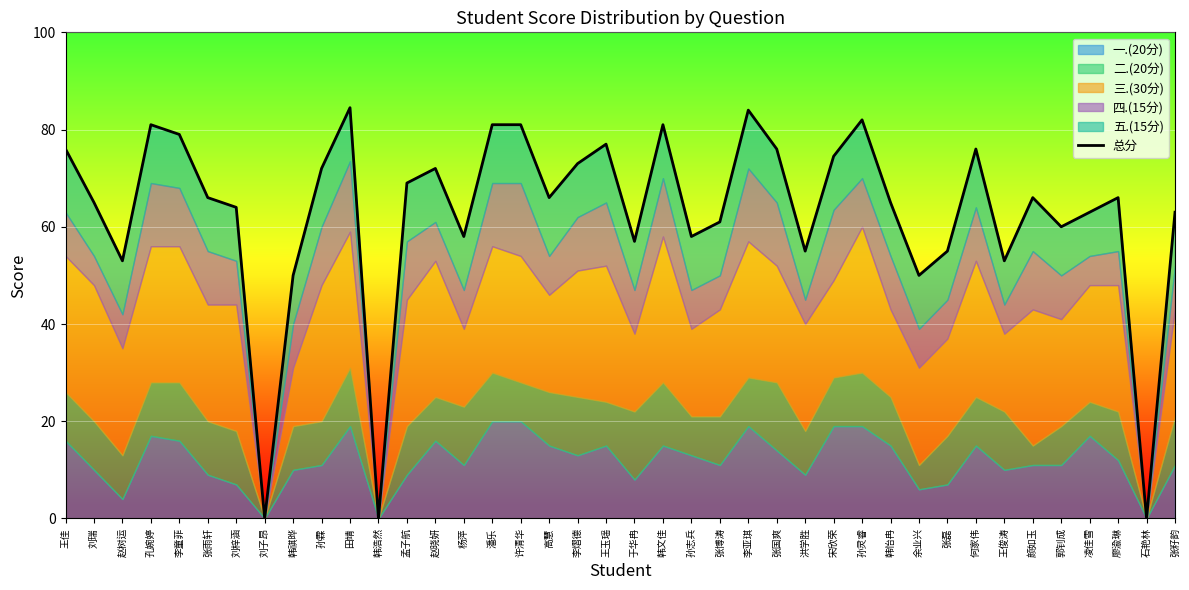

How many points are lower than both their immediate neighbors (excluding endpoints)?

12